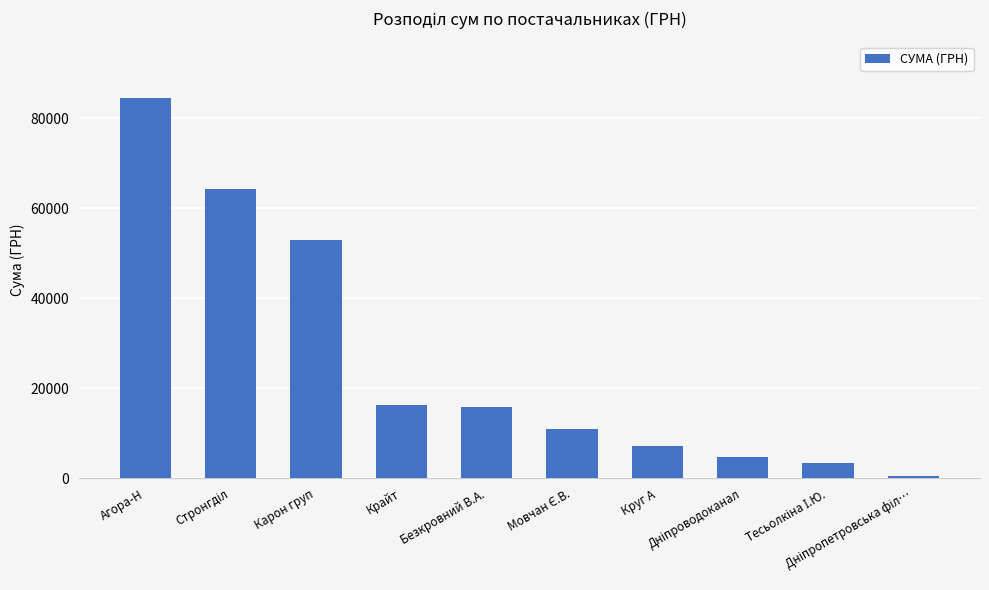

What is the greatest value displayed?

84360.6